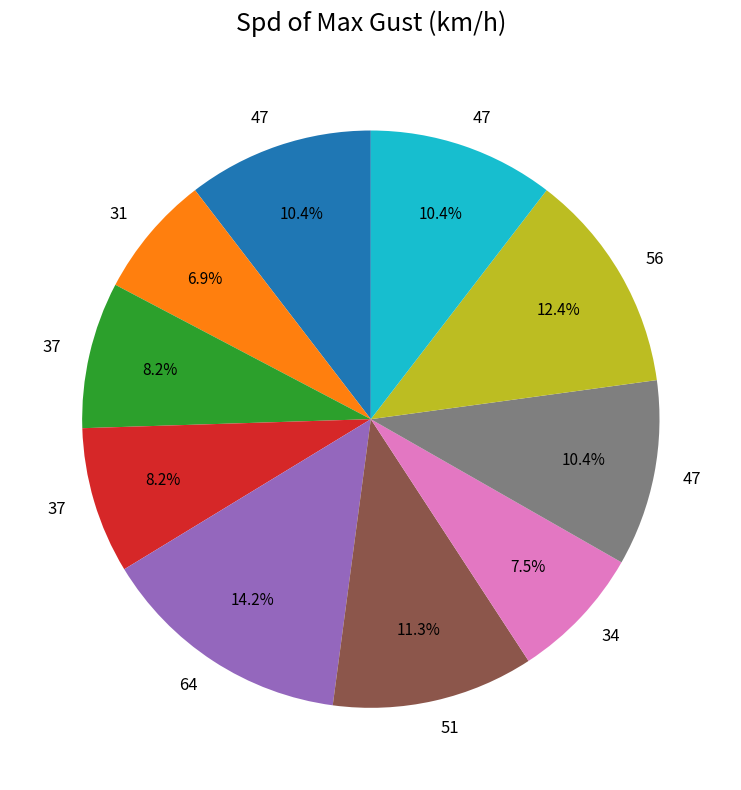

Is there any slice that represents more than half of the pie?

No